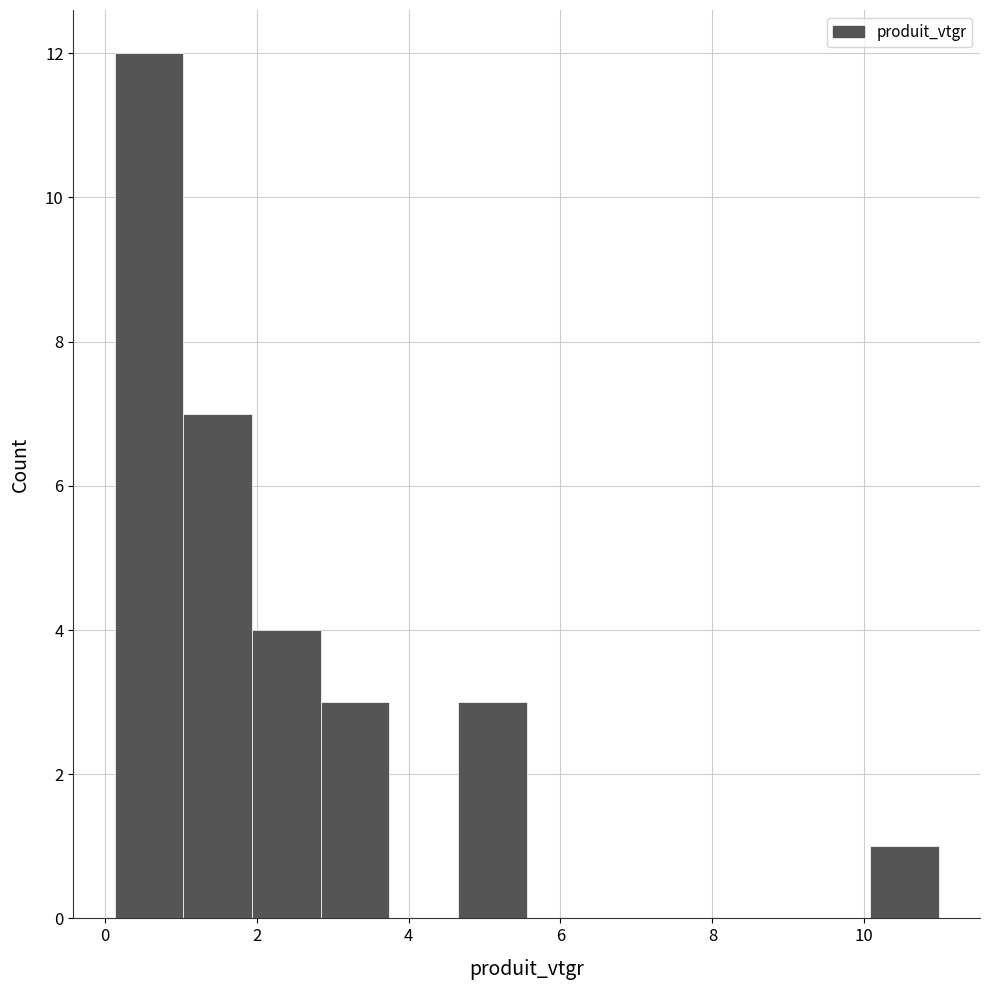

Reading left to right, list every bar in this chart as the range it spans on the x-axis followed by its height. Neither the bar edges nor the heights are printed on the chart, so give them approximately, as read against the axes.

0.2 to 1.0: 12
1.0 to 2.0: 7
2.0 to 2.8: 4
2.8 to 3.8: 3
3.8 to 4.6: 0
4.6 to 5.6: 3
5.6 to 6.4: 0
6.4 to 7.4: 0
7.4 to 8.2: 0
8.2 to 9.2: 0
9.2 to 10.0: 0
10.0 to 11.0: 1